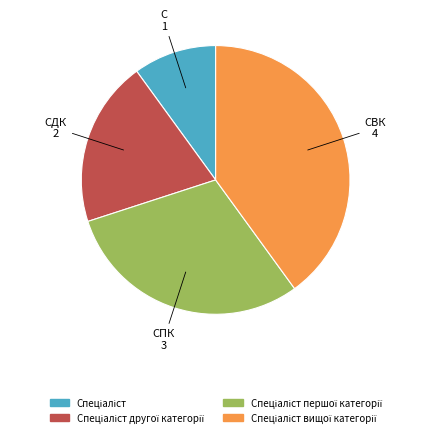

Is there a majority slice in this chart?

No